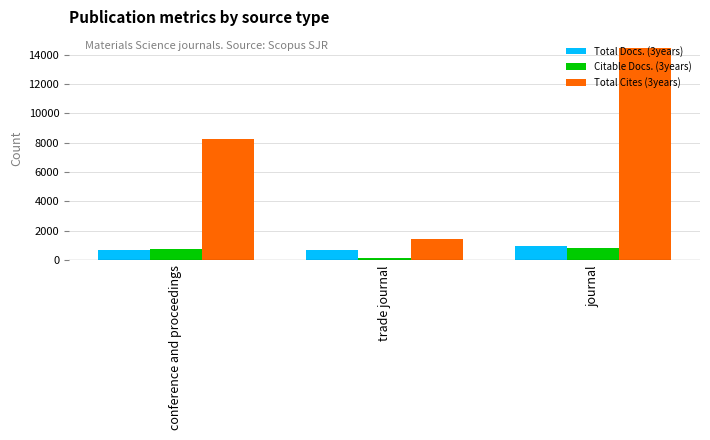

True or false: Total Docs. (3years) has a value of 1621 at journal.

False